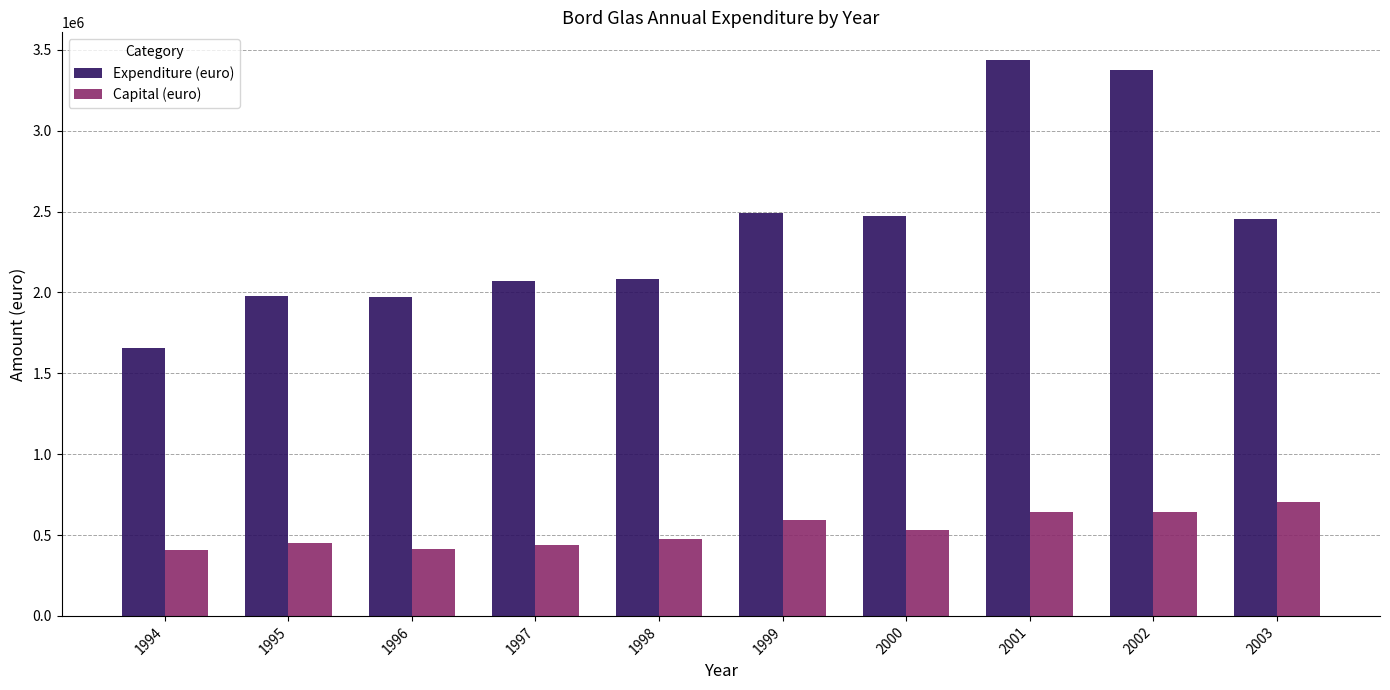

What is the lowest value of the Capital (euro) series?

405000